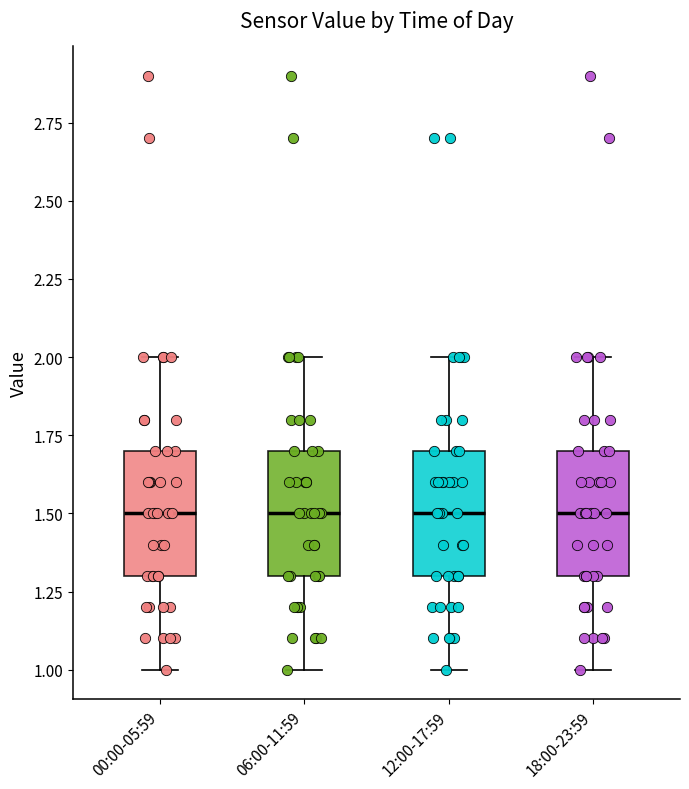

Reading left to right, transcribe this box plot: for each box, give where its median line is, the range the box spans, and where its two whiskers end, as read against the y-axis. The values are not printed on the chart, so give them approximately, as read against the axis.

00:00-05:59: median 1.5, box 1.3 to 1.7, whiskers 1.0 to 2.0
06:00-11:59: median 1.5, box 1.3 to 1.7, whiskers 1.0 to 2.0
12:00-17:59: median 1.5, box 1.3 to 1.7, whiskers 1.0 to 2.0
18:00-23:59: median 1.5, box 1.3 to 1.7, whiskers 1.0 to 2.0